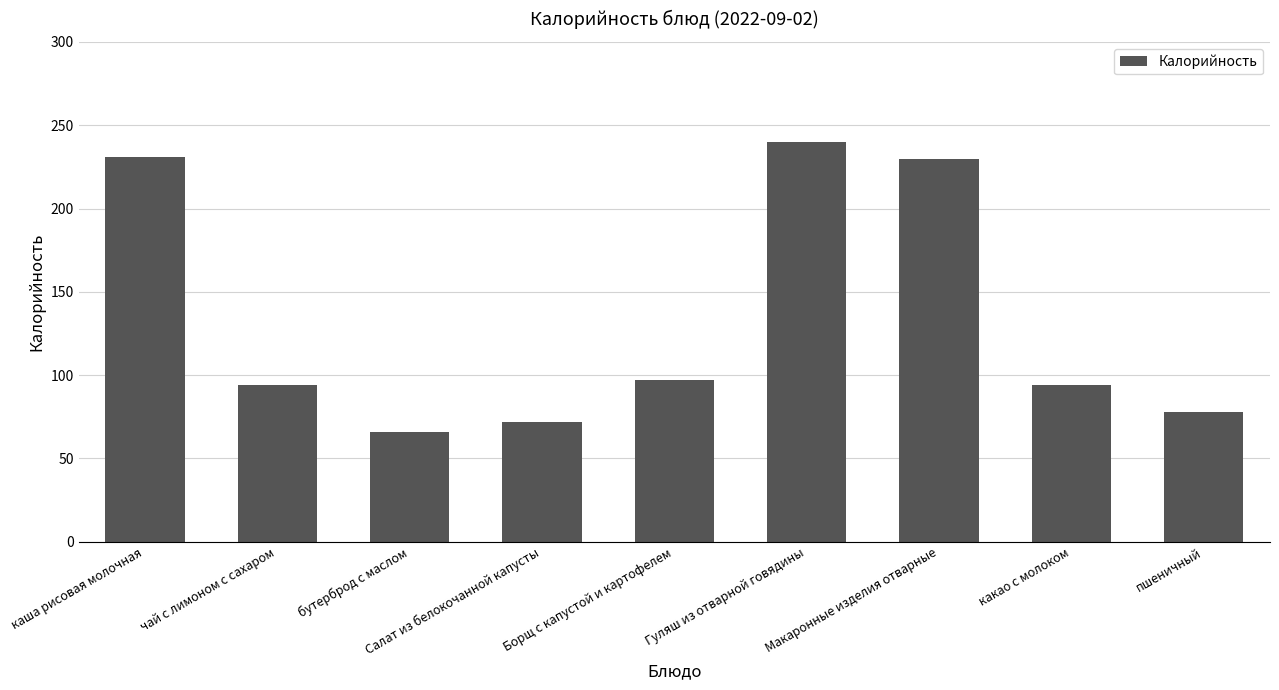

At which label does the data first exceed 94?

каша рисовая молочная